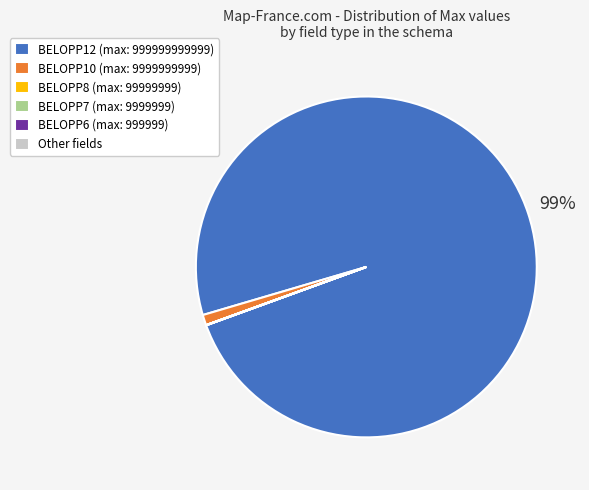

To the nearest percent, what is the difference between the largest and smallest slice percentages?

99%